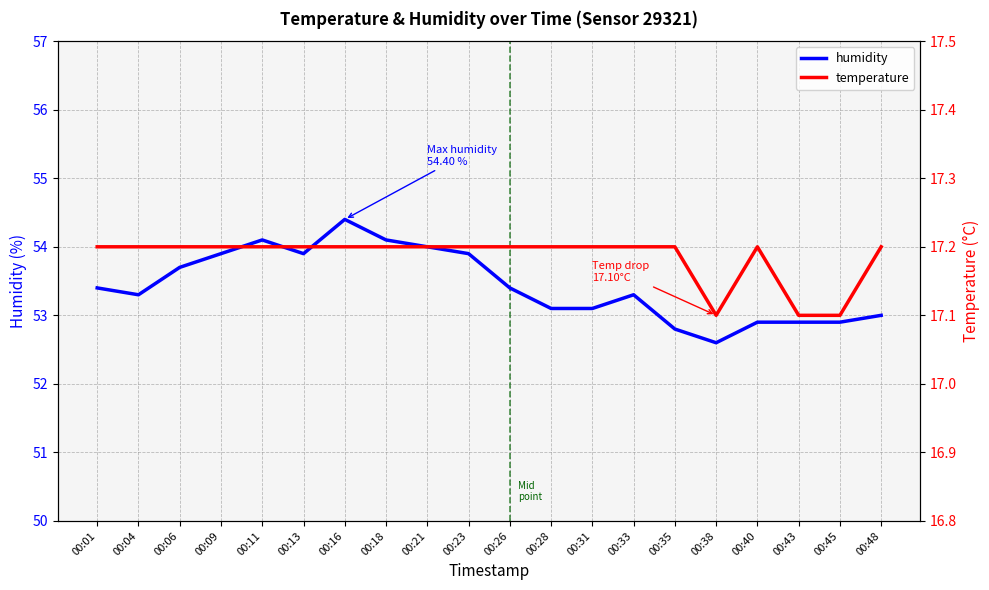

What is the average value of the humidity series?

53.4